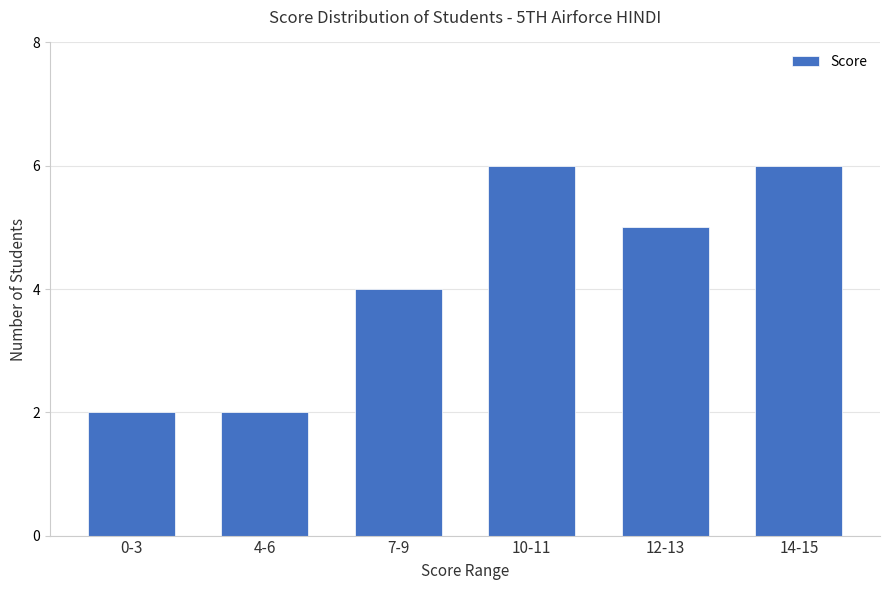

What value does the data have at 7-9?

4